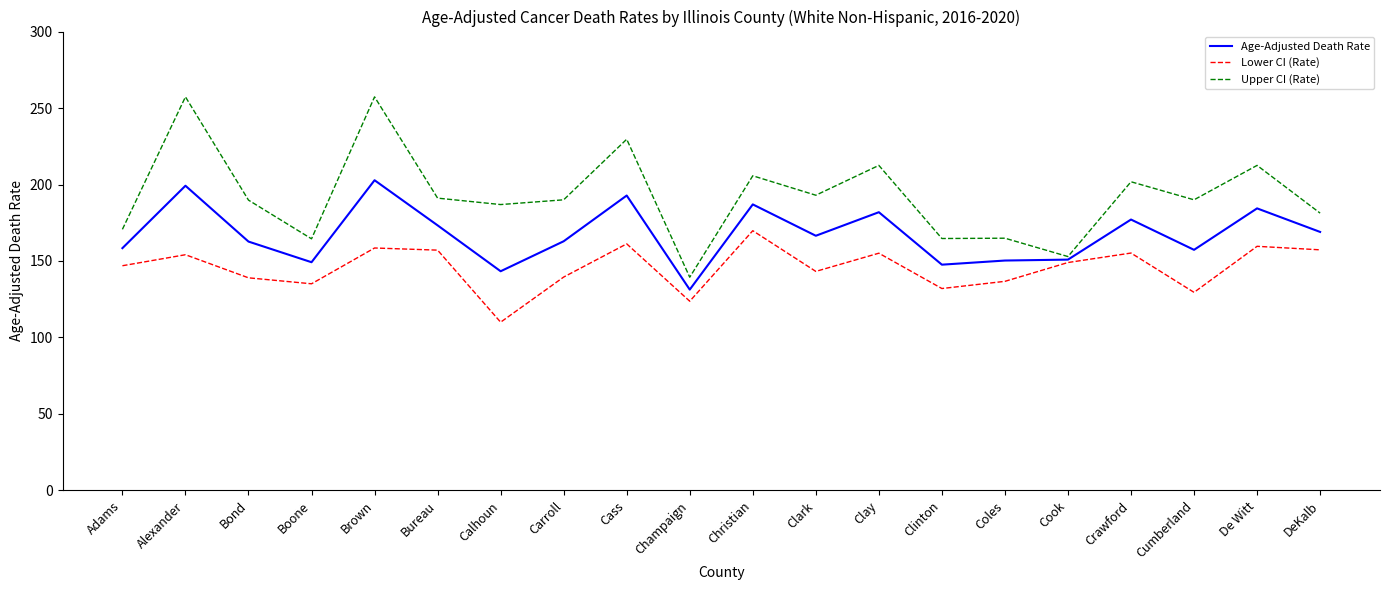

What position from the left is Cumberland?

18